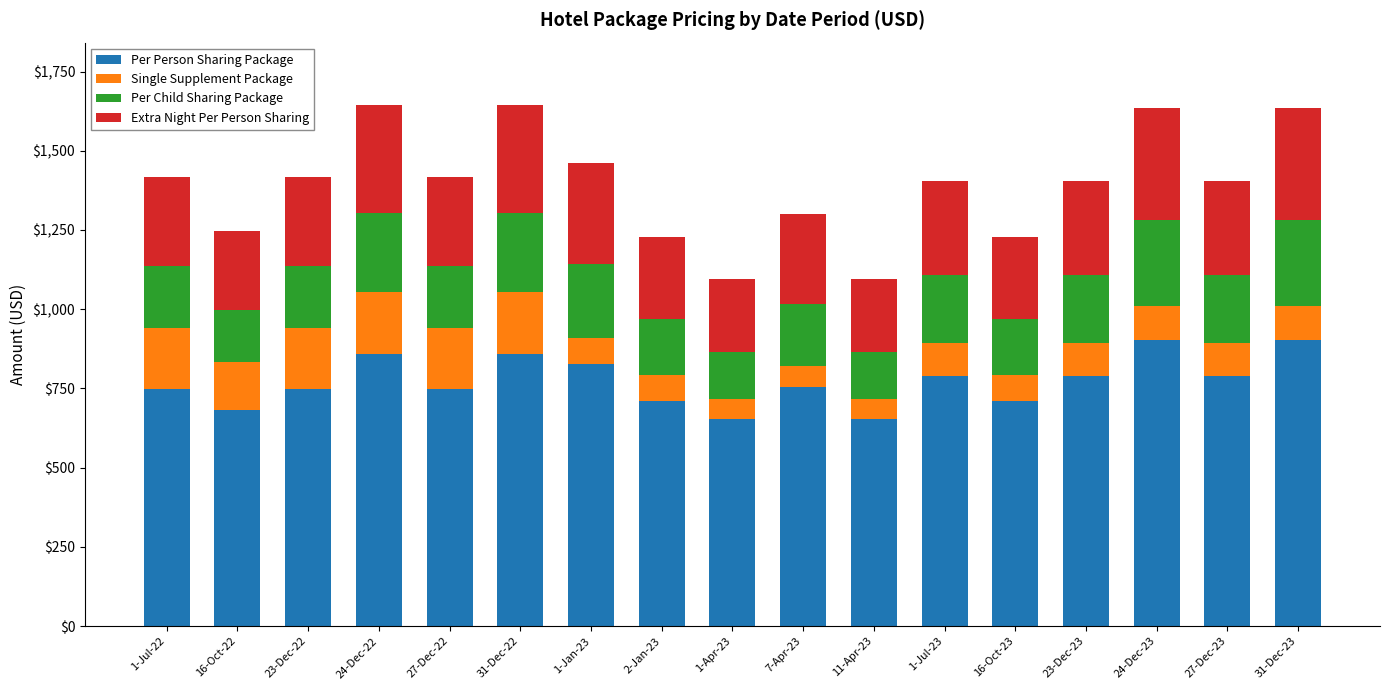

What is the total value across all series at 11-Apr-23?

1096